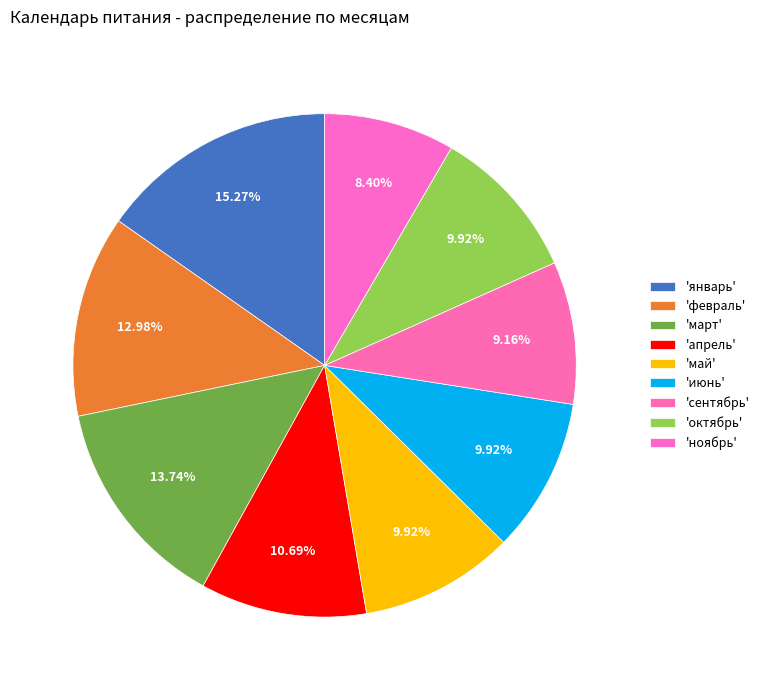

Count the number of slices in the pie.

9